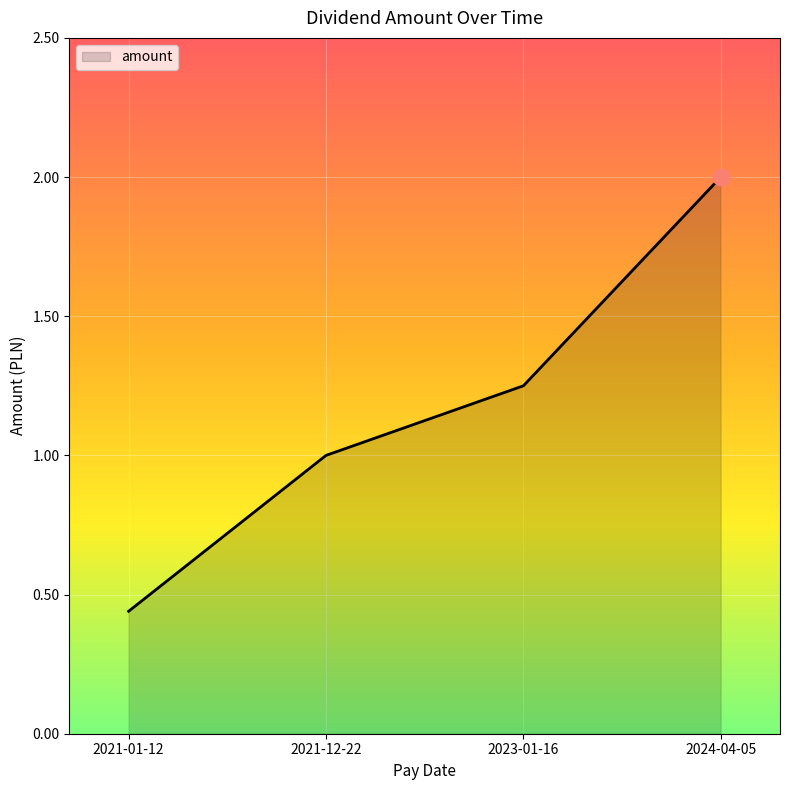

What is the approximate value at 2024-04-05?

2.0